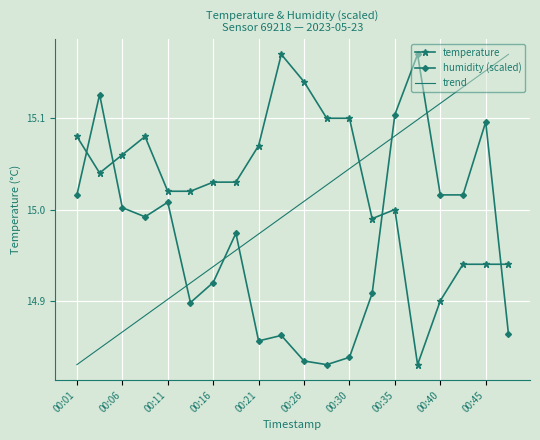

Rank the series by their average value, from lowest to highest.

humidity (scaled), trend, temperature